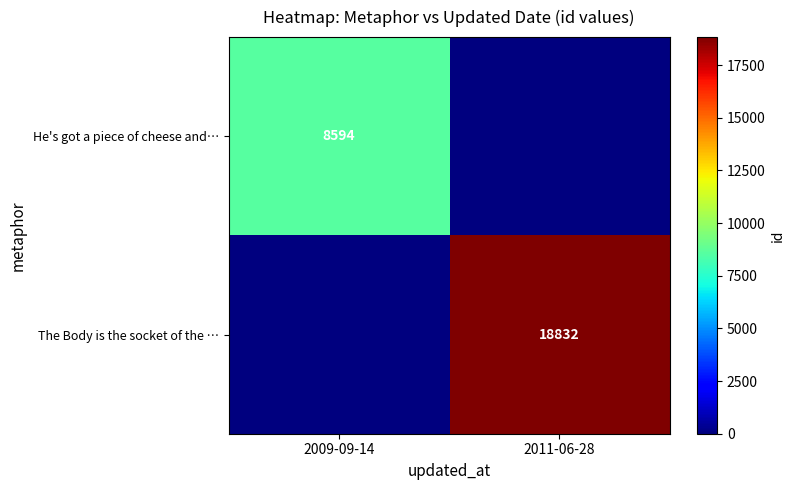

Is it true that He's got a piece of cheese and… equals 4677 at 2009-09-14?

False